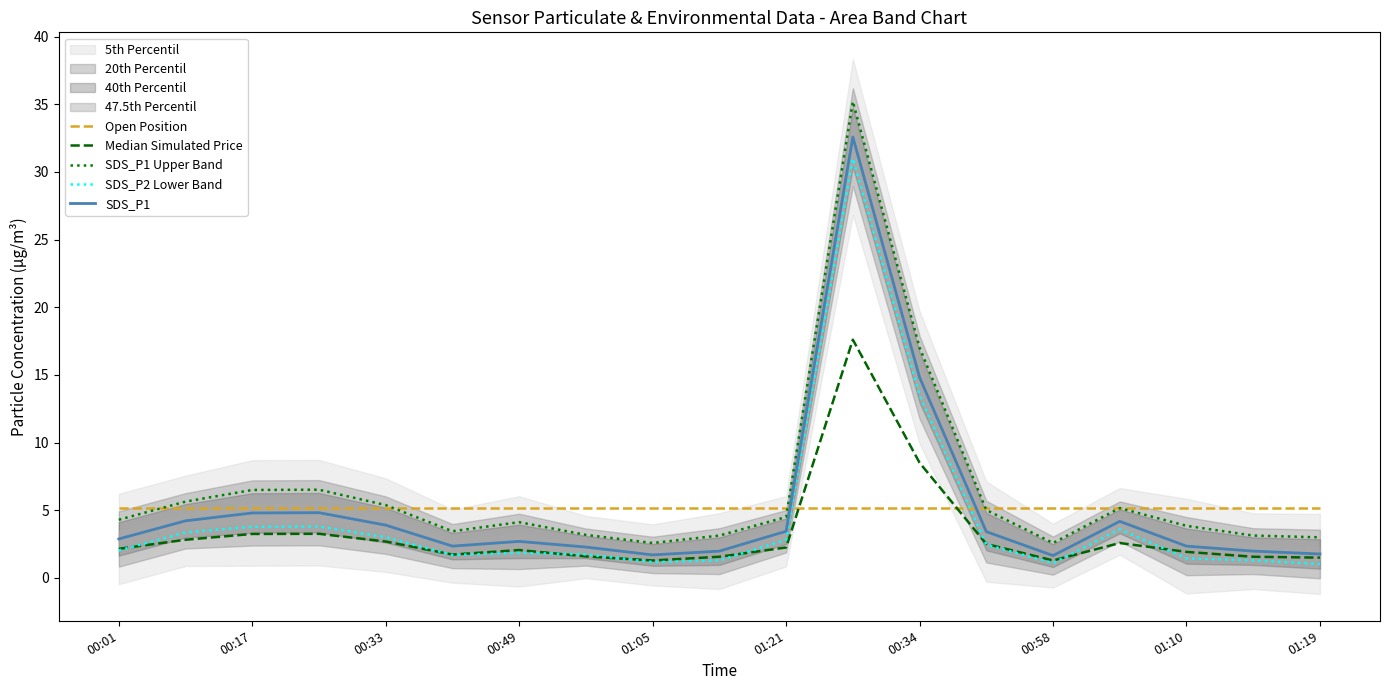

True or false: SDS_P1 has a value of 1.1 at 00:49.

False